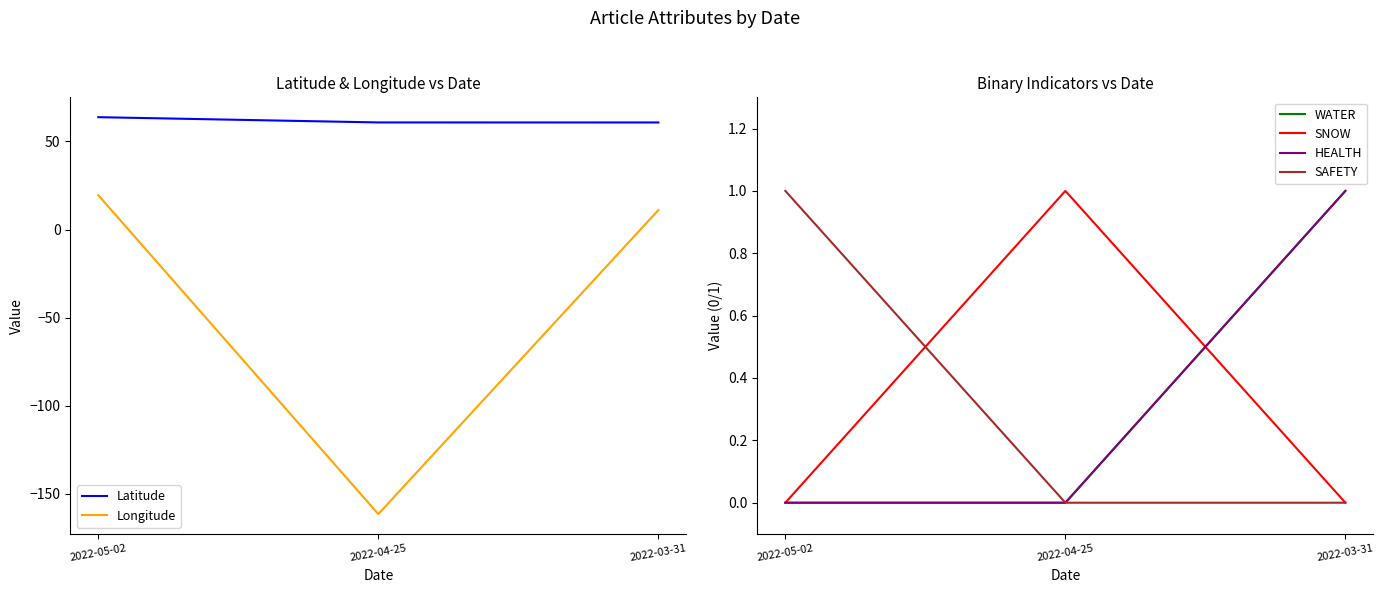

Between 2022-05-02 and 2022-03-31, which series saw the biggest shift?

Longitude